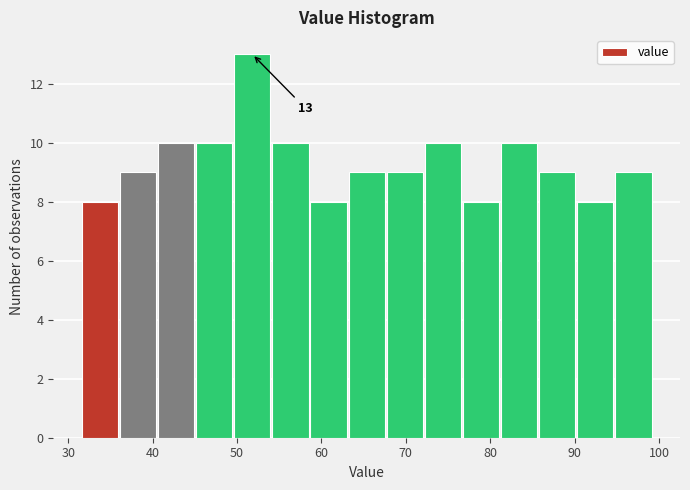

Which range on the x-axis has the tallest bar?

50 to 54